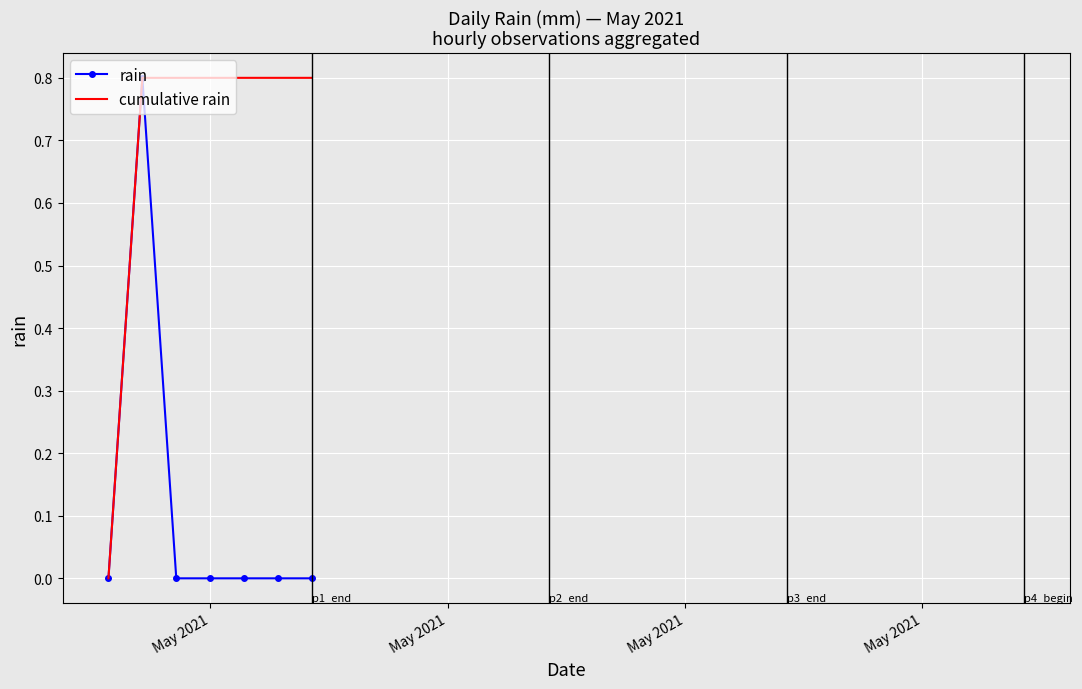

Reading left to right, what are all the values shown in this chart?

rain: 0.0	0.8	0.0	0.0	0.0	0.0	0.0
cumulative rain: 0.0	0.8	0.8	0.8	0.8	0.8	0.8